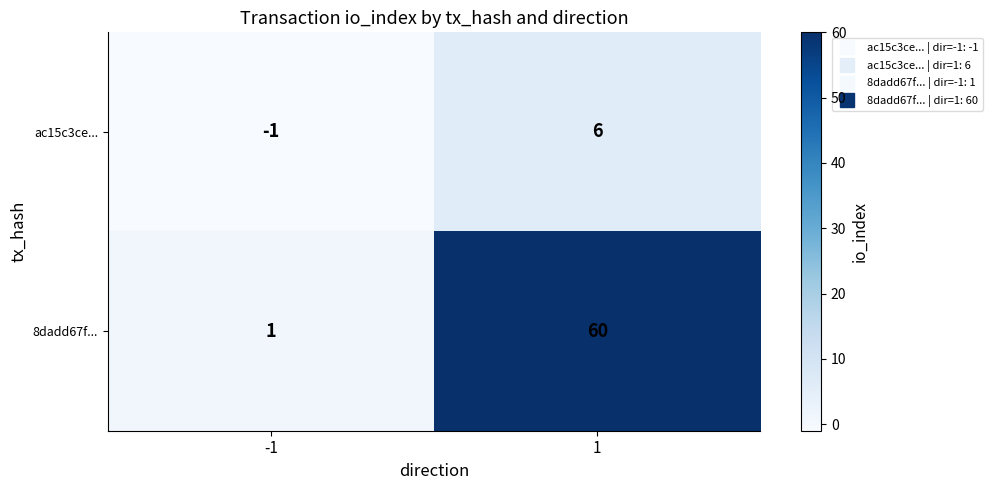

Reading left to right, list all the values displayed in this chart.

ac15c3ce...: -1	6
8dadd67f...: 1	60